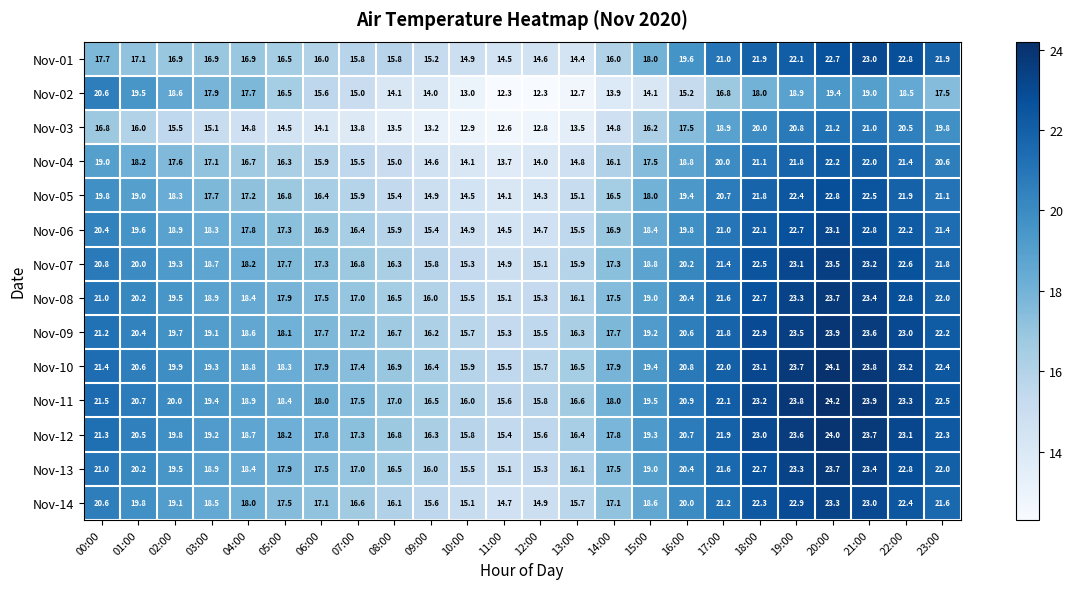

What is the approximate value of Nov-10 at 04:00?

18.8